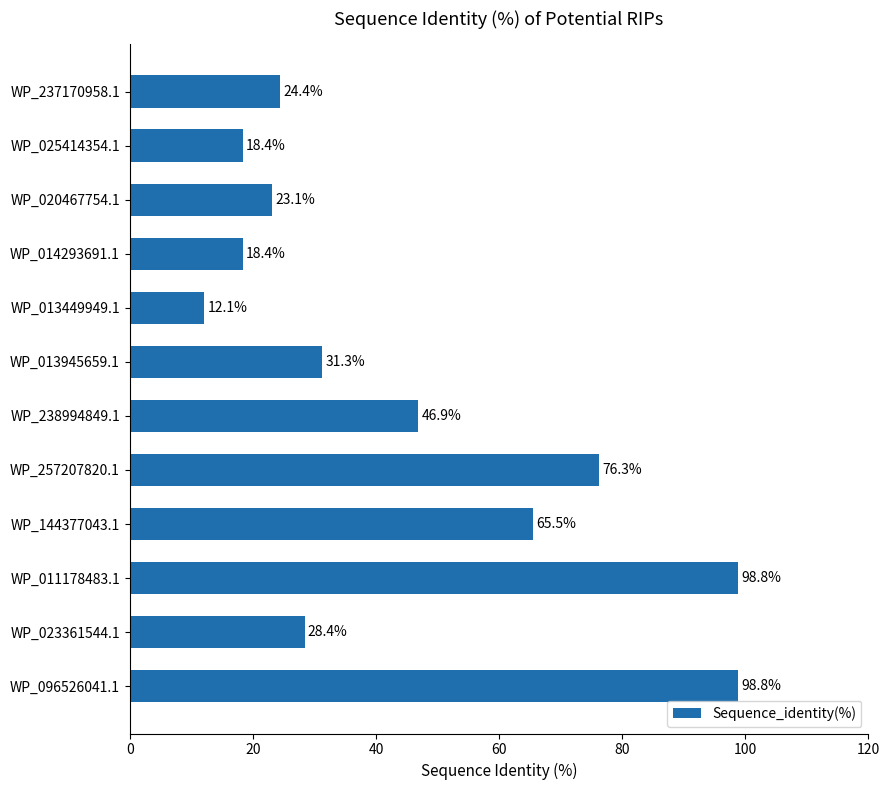

The chart shows a value of 10.4 at WP_023361544.1. True or false?

False